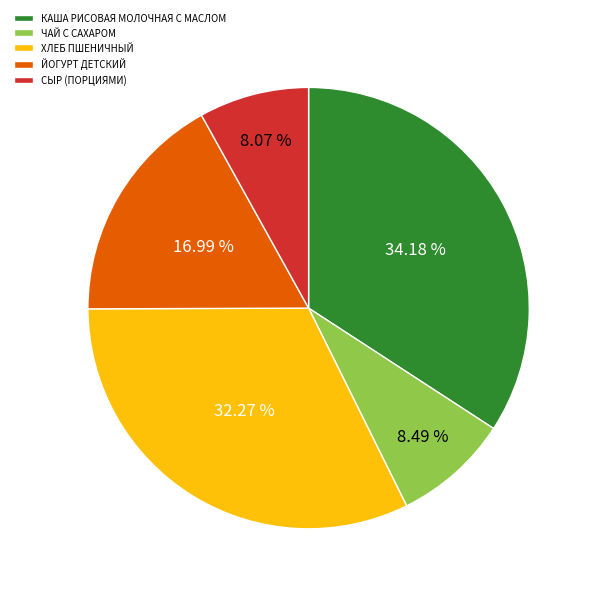

To the nearest percent, what is the difference between the largest and smallest slice percentages?

26%